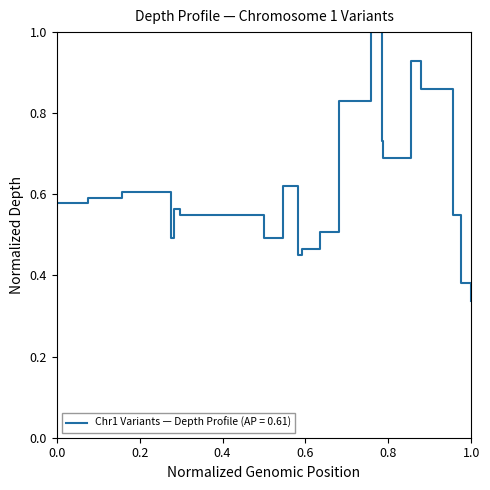

What is the maximum value shown in the chart?

1.0